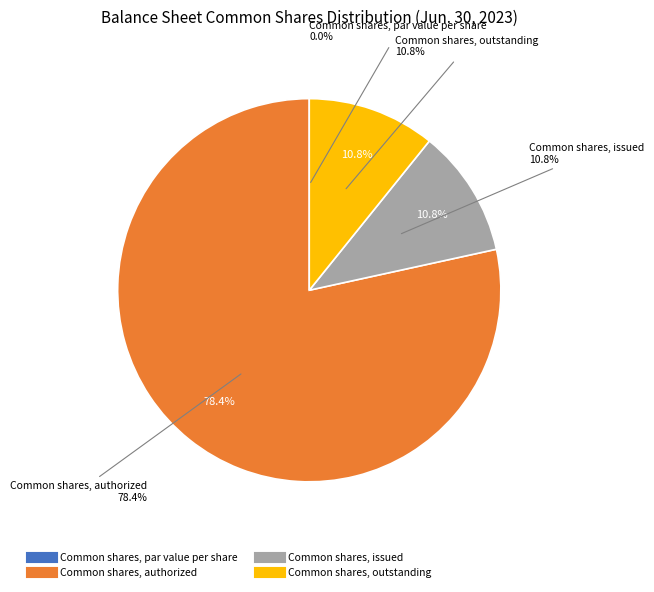

To the nearest percent, what is the average slice percentage?

25%